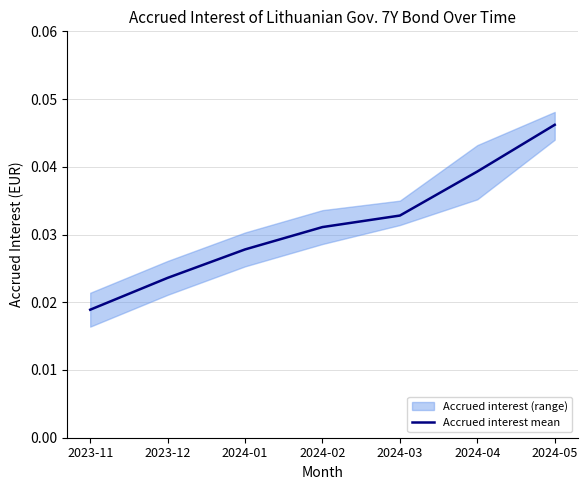

Rank the categories by Accrued interest mean value from lowest to highest.

2023-11, 2023-12, 2024-01, 2024-02, 2024-03, 2024-04, 2024-05